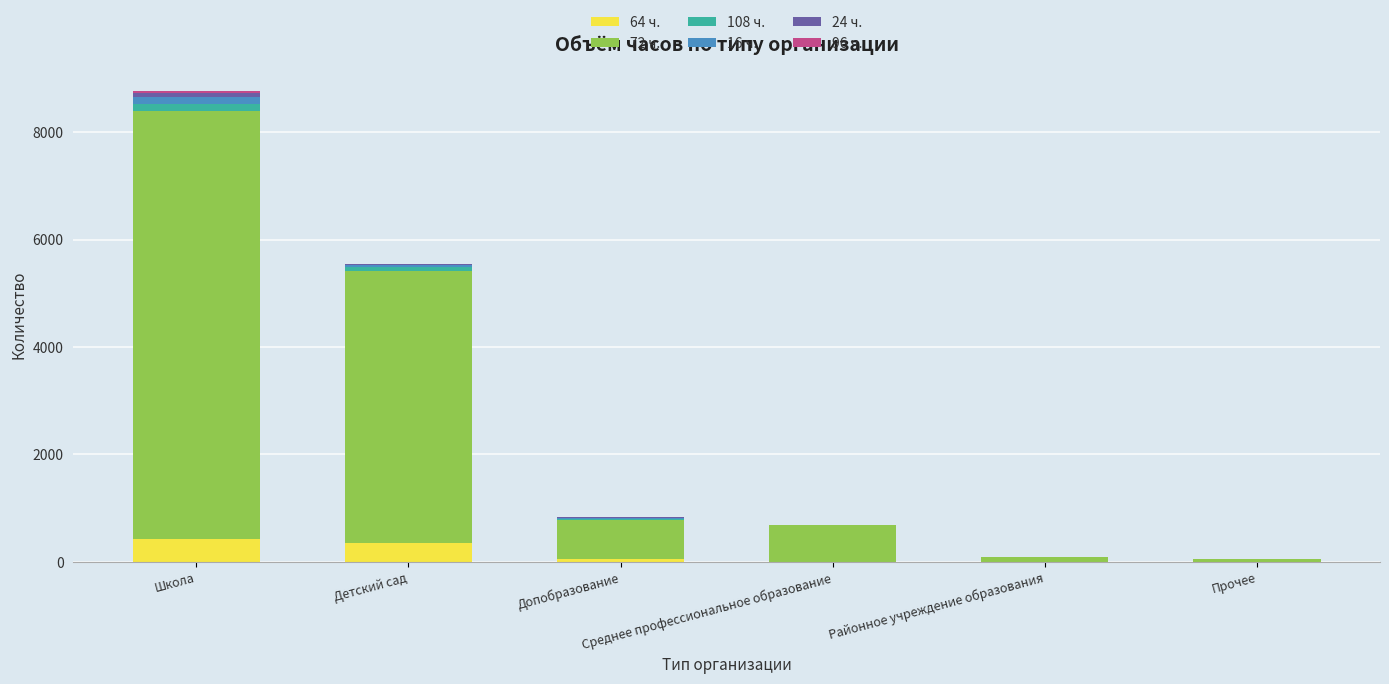

What is the difference between the maximum and minimum values in the 16 ч. series?

119